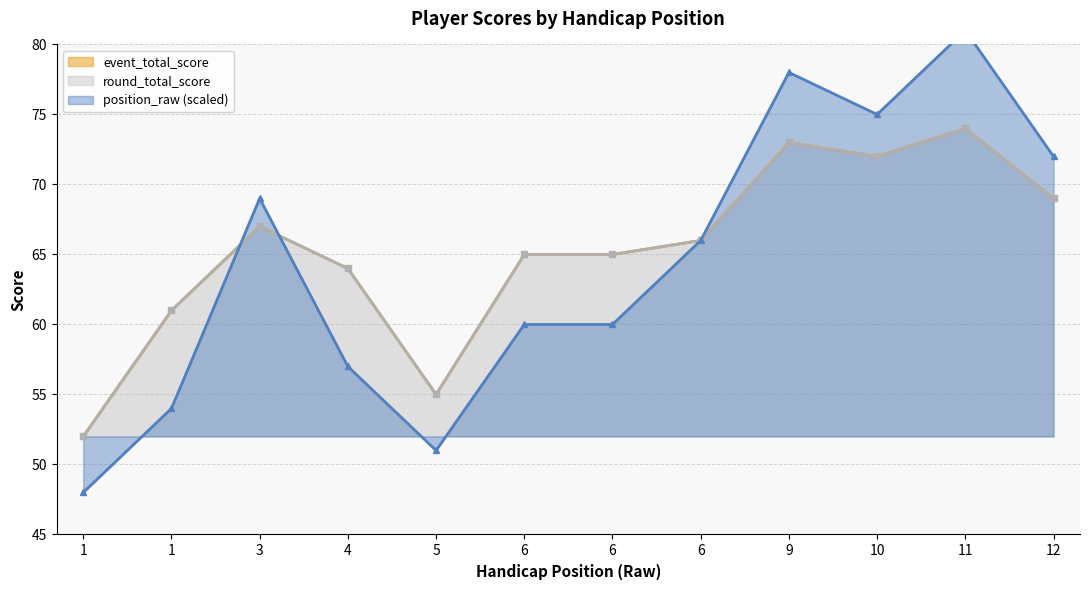

Which has a higher value, 10 or 6?

10